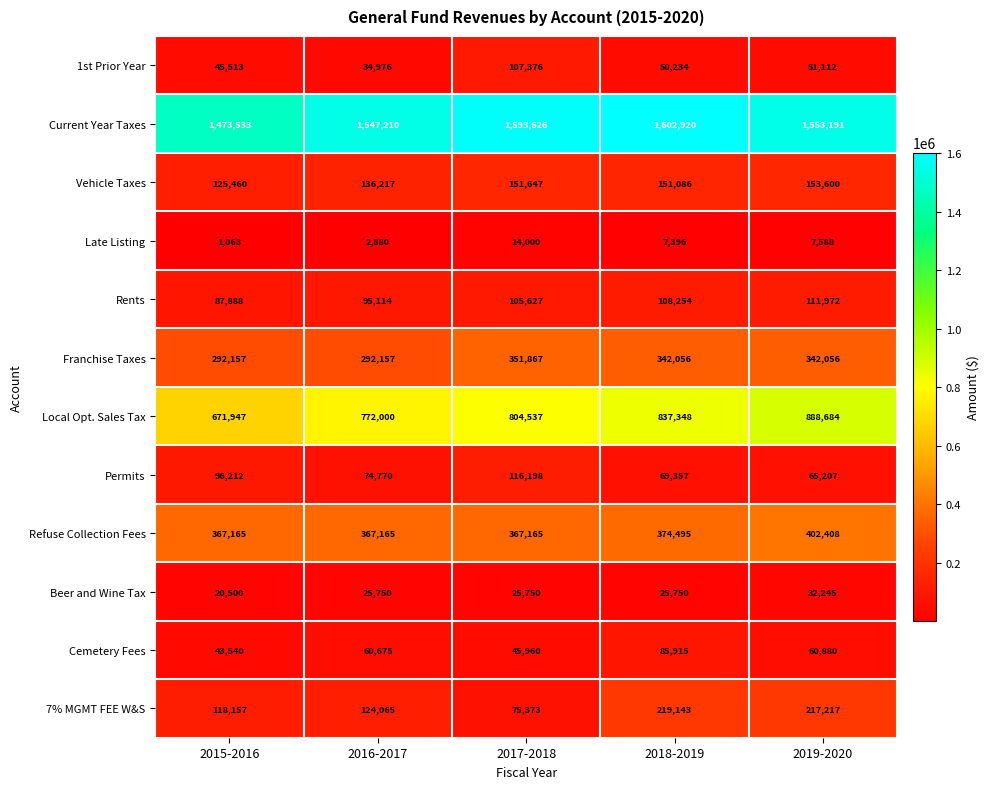

What is the sum of all Current Year Taxes values?

7770480